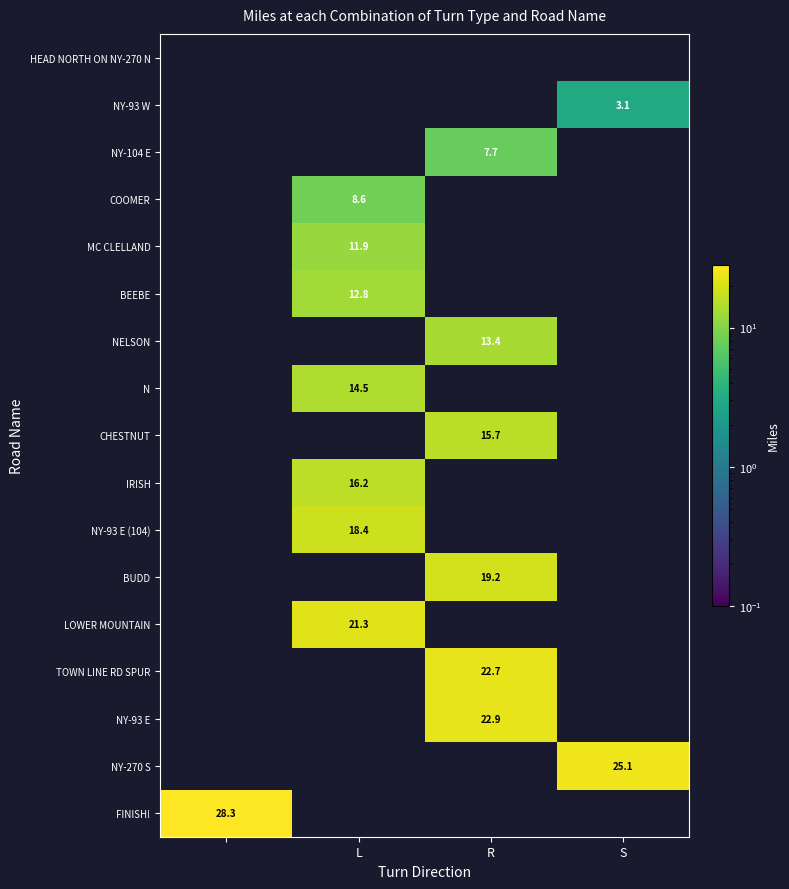

The value of COOMER at L is 8.6. True or false?

True